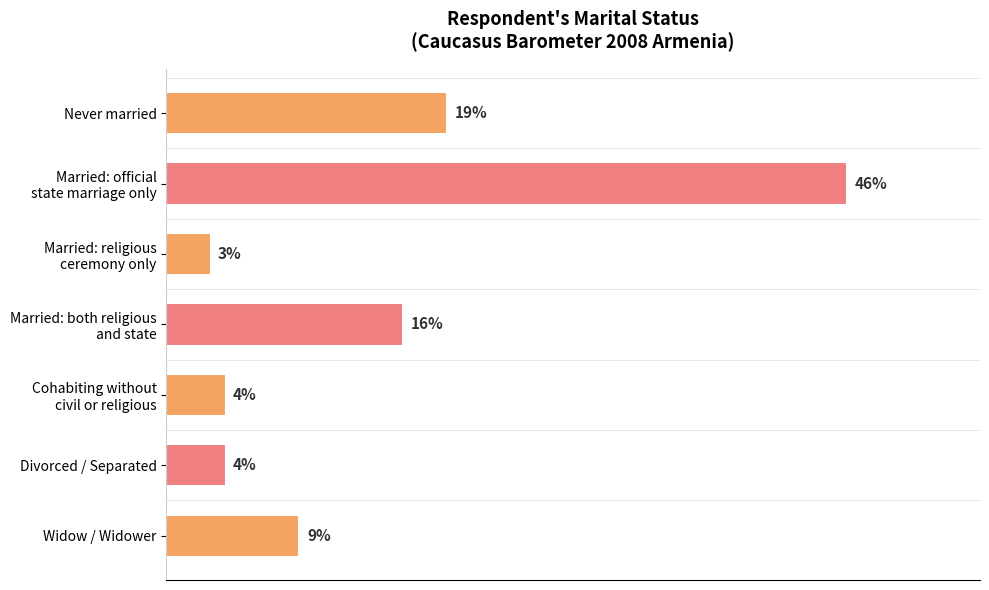

At which label is the value closest to 24?

Never married